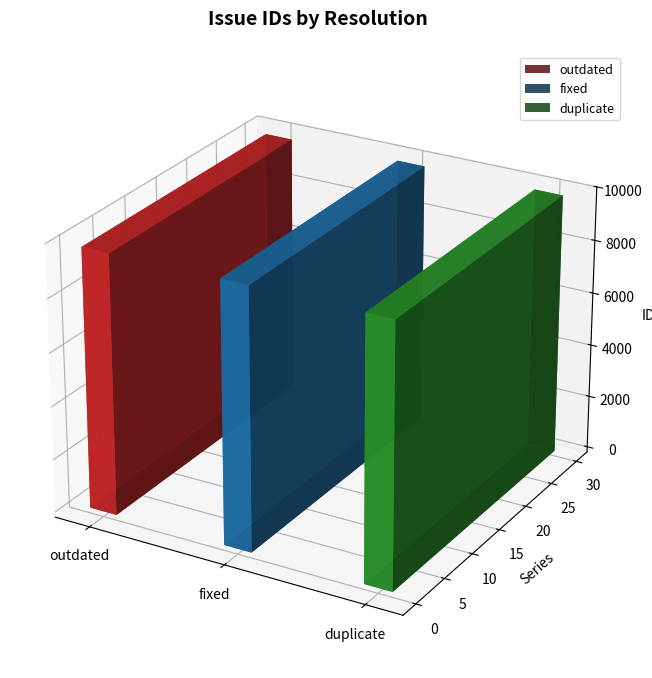

How many values are between 9757 and 9814?

3